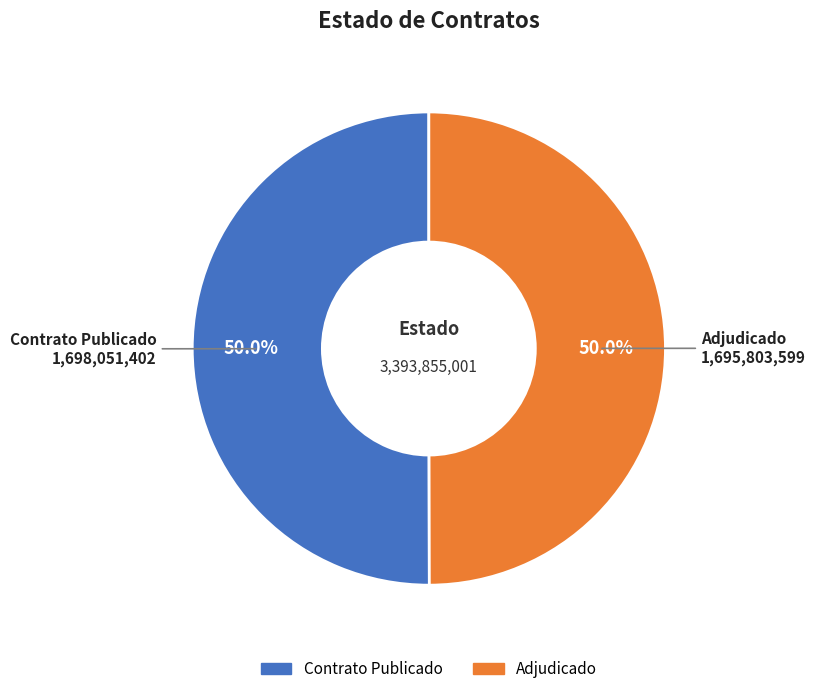

How many slices are in this pie chart?

2